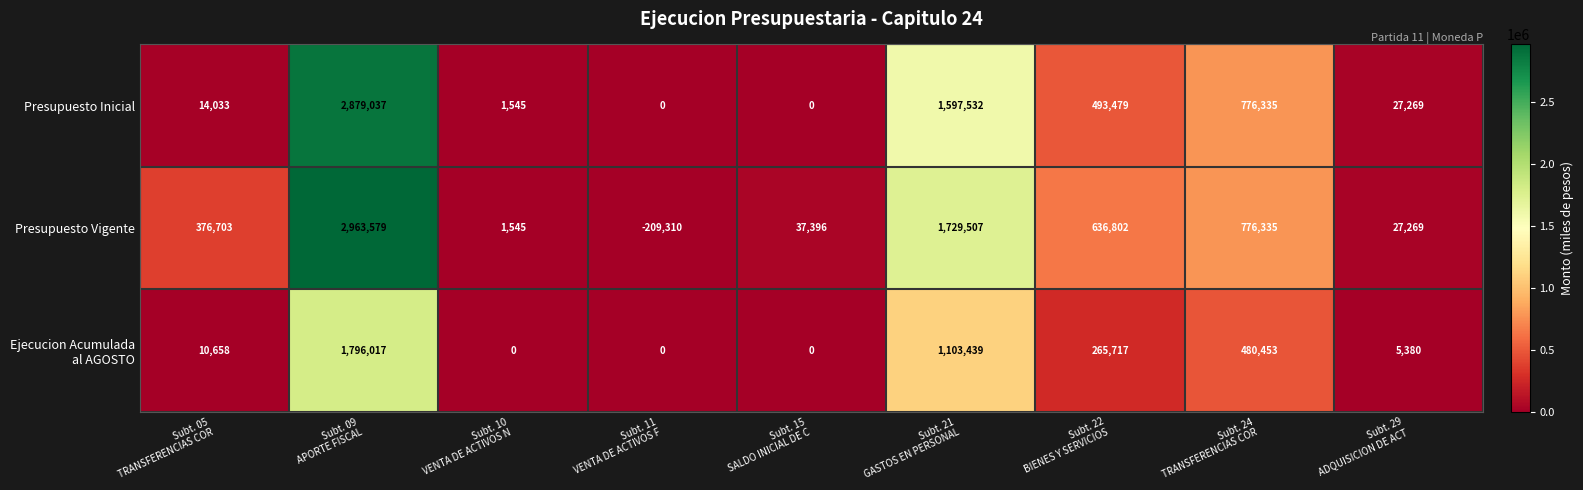

Which series has the widest spread of values?

Presupuesto Vigente